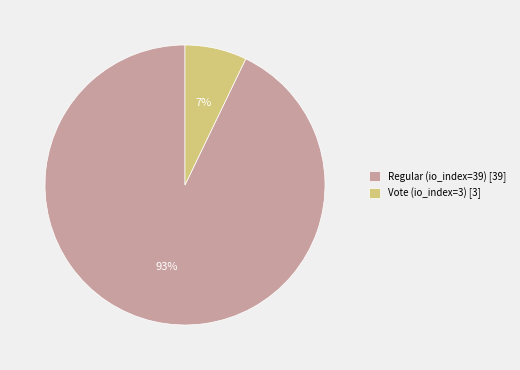

Is the sum of Regular (io_index=39) [39] and Vote (io_index=3) [3] greater than half?

Yes